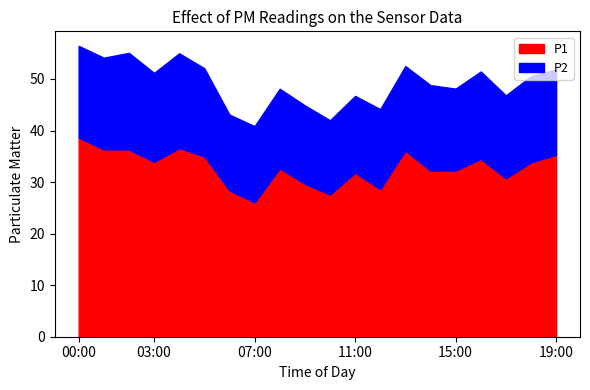

Reading left to right, extract all data points from this chart.

P2: 00:00=17.8	01:00=17.8	02:00=18.7	03:00=17.2	04:00=18.4	05:00=17.1	06:00=14.7	07:00=14.8	08:00=15.4	09:00=15.2	10:00=14.4	11:00=14.9	12:00=15.5	13:00=16.4	14:00=16.6	15:00=15.9	16:00=16.9	17:00=16.1	18:00=16.7	19:00=16.6
P1: 00:00=38.6	01:00=36.3	02:00=36.3	03:00=33.9	04:00=36.6	05:00=35.0	06:00=28.4	07:00=26.1	08:00=32.7	09:00=29.7	10:00=27.6	11:00=31.8	12:00=28.6	13:00=36.1	14:00=32.2	15:00=32.2	16:00=34.5	17:00=30.7	18:00=33.8	19:00=35.3